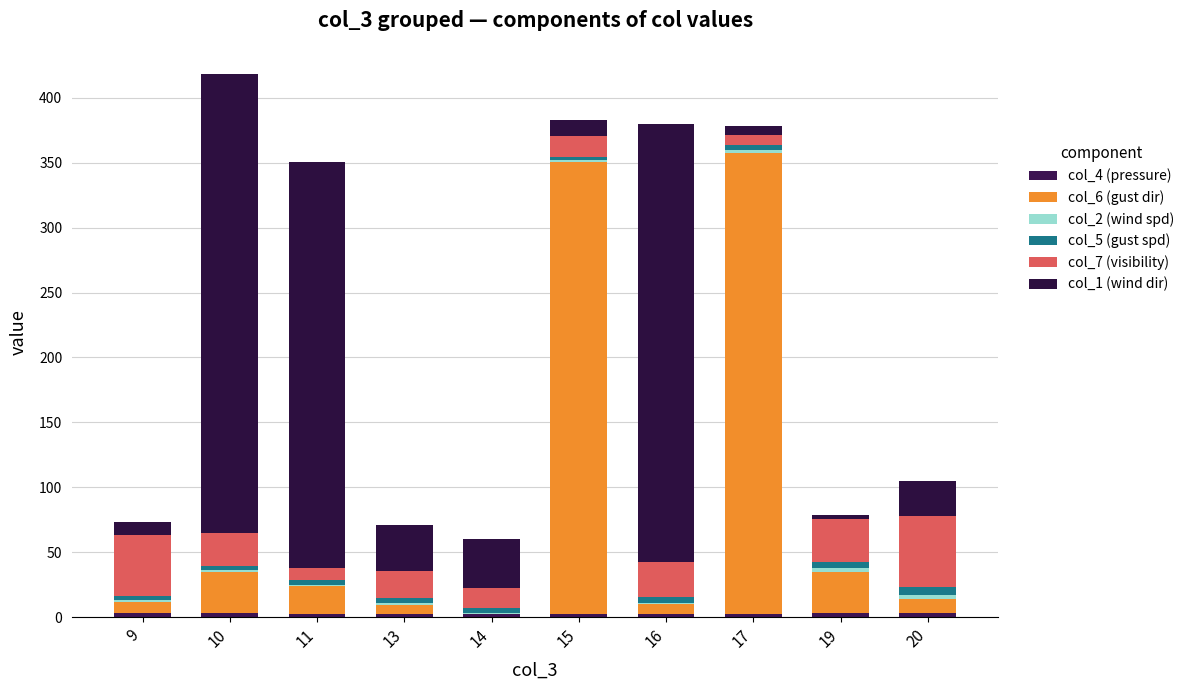

How many series are shown in this chart?

6